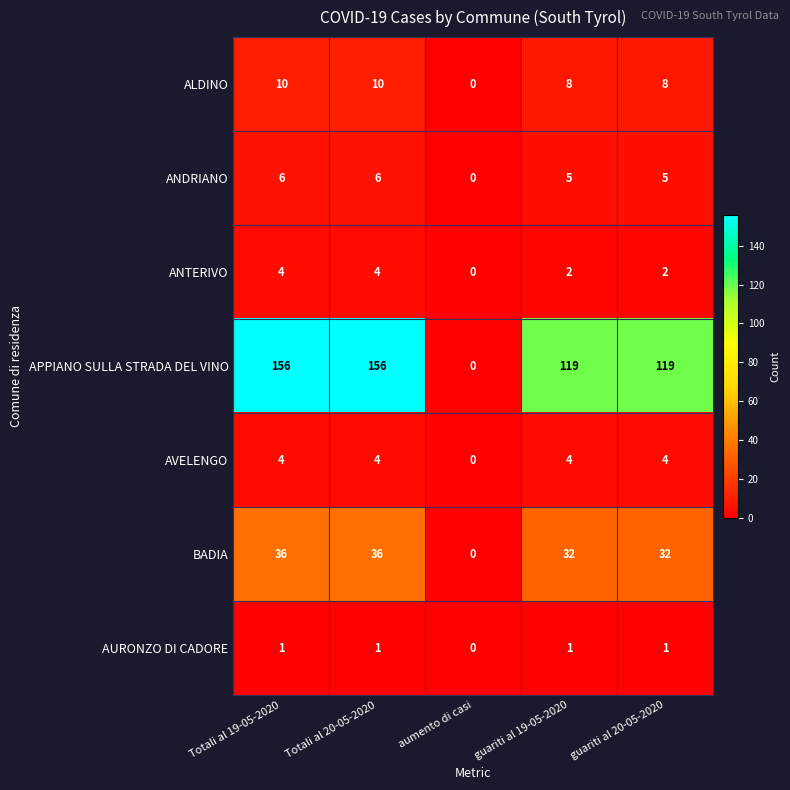

Is it true that APPIANO SULLA STRADA DEL VINO equals 37 at Totali al 20-05-2020?

False